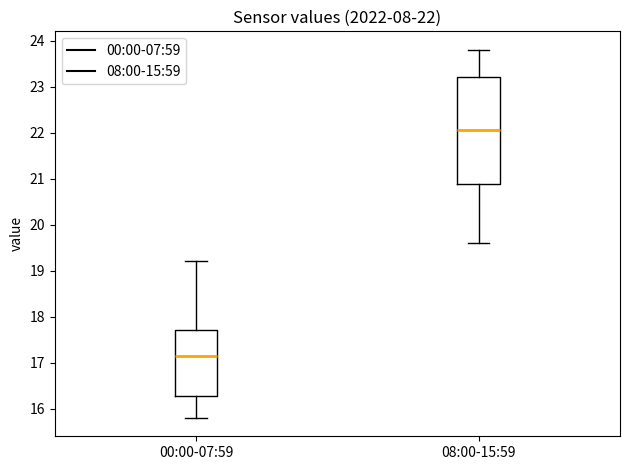

Which box is the tallest, from its lower edge to its upper edge?

08:00-15:59